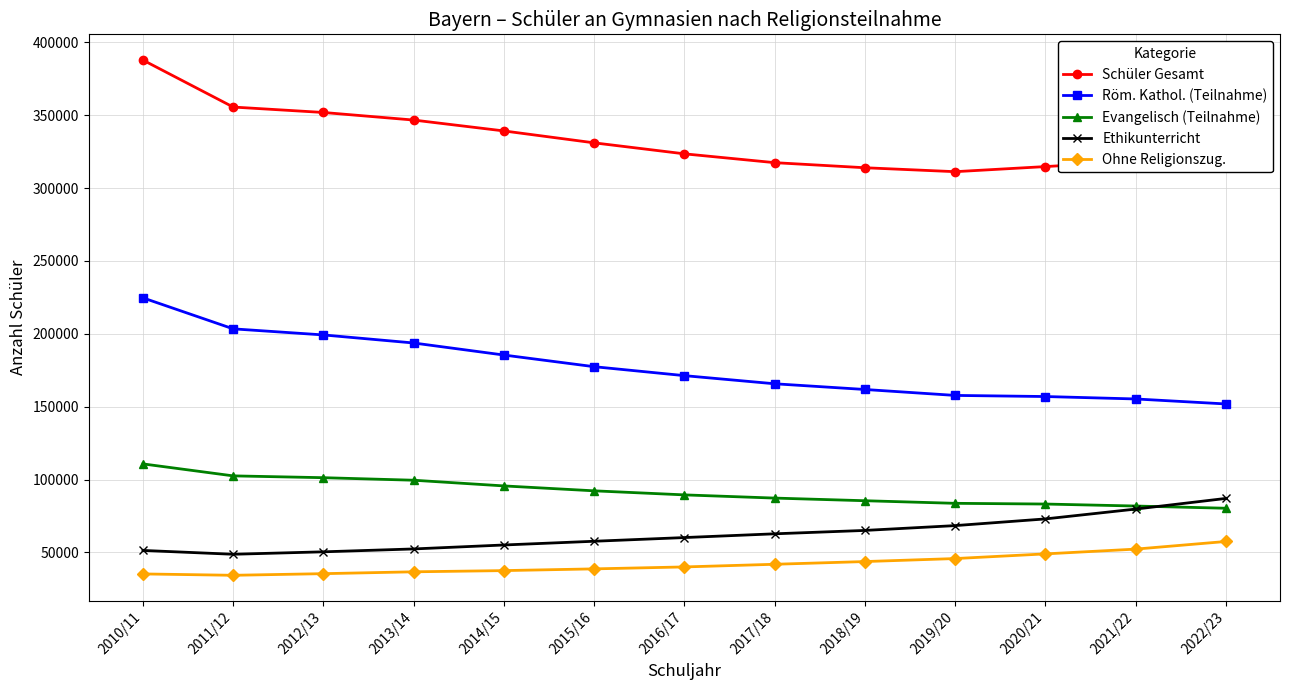

True or false: Ohne Religionszug. and Röm. Kathol. (Teilnahme) cross at least once.

False